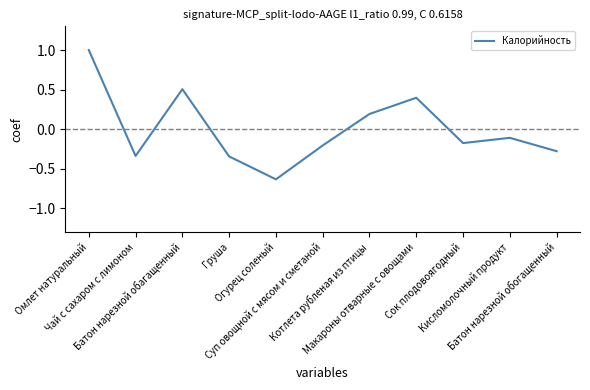

Is it true that the value at Макароны отварные с овощами is 0.4?

True